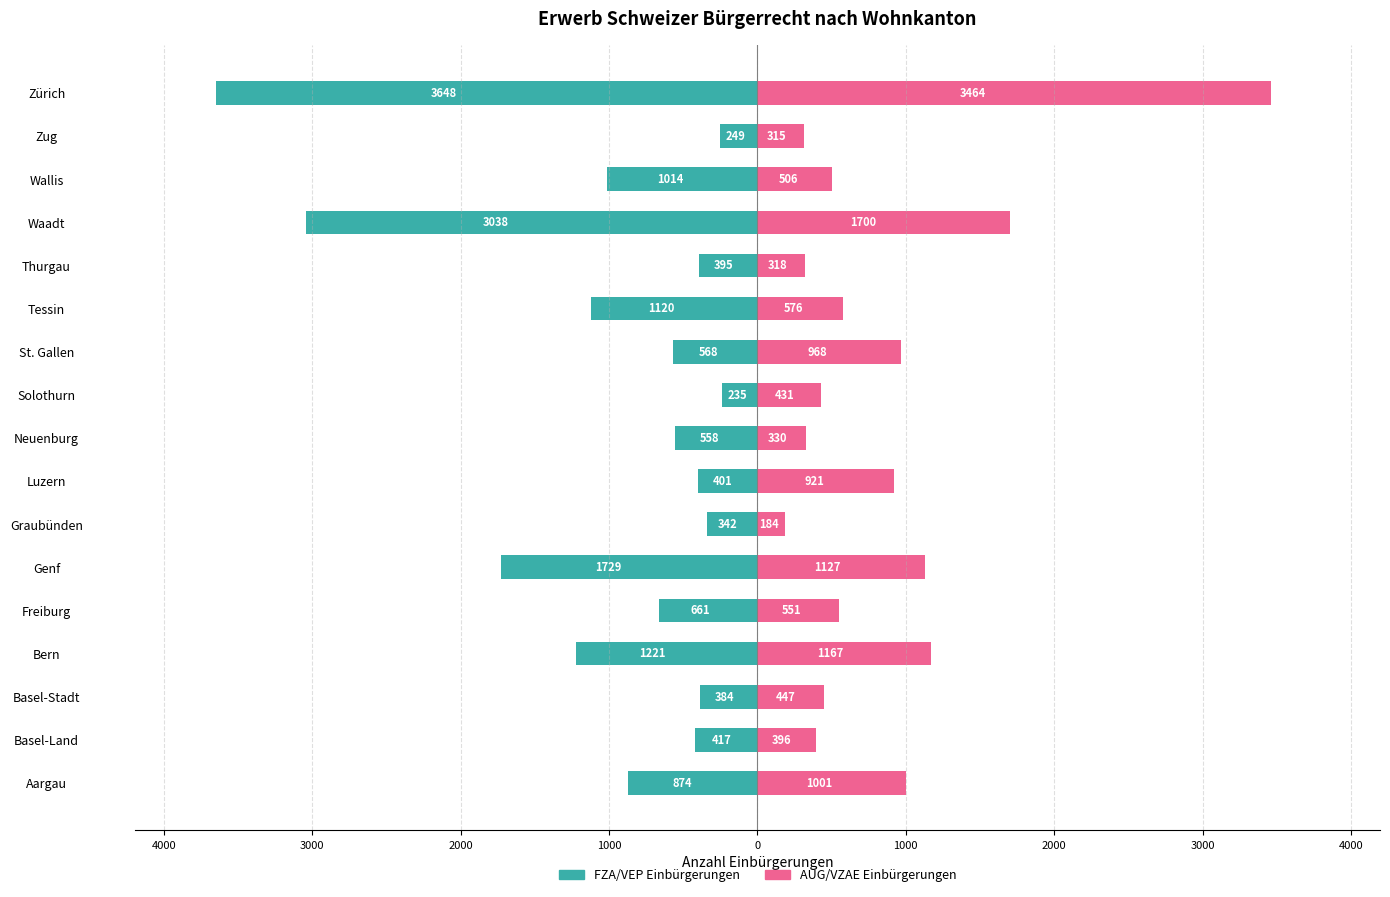

The AUG/VZAE Einbürgerungen series shows 270 at Graubünden. True or false?

False